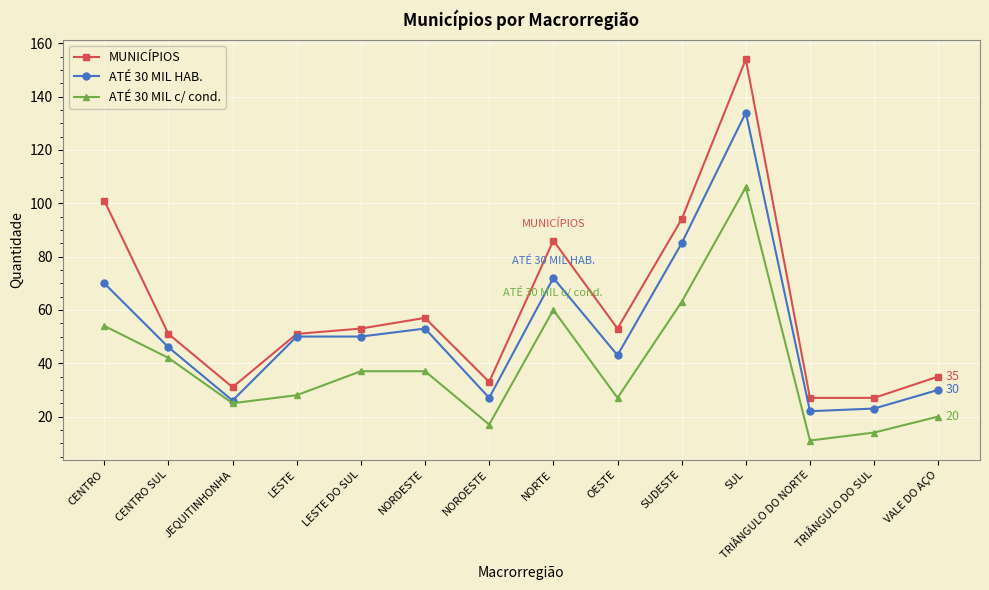

Count the number of categories in the chart.

14